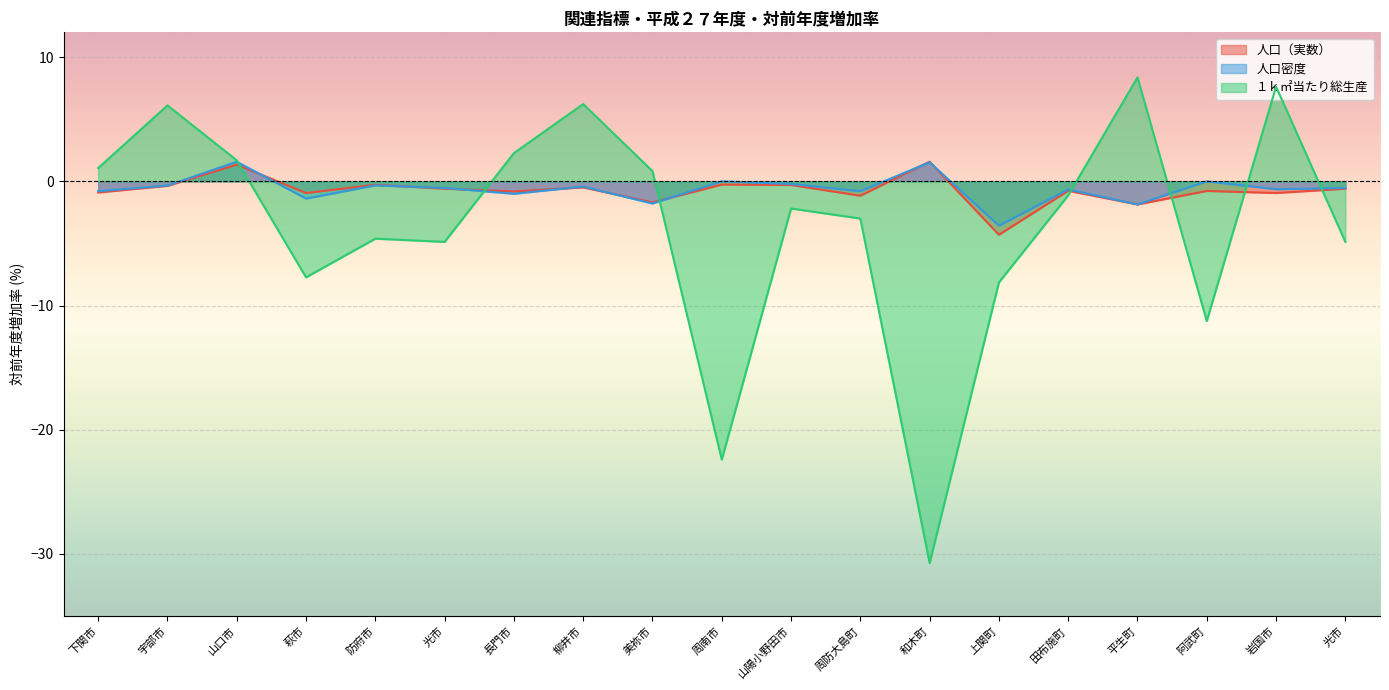

Reading left to right, transcribe all the data shown in this chart.

人口（実数）: -0.9	-0.4	1.3	-0.9	-0.3	-0.6	-0.8	-0.5	-1.7	-0.3	-0.3	-1.2	1.6	-4.3	-0.8	-1.9	-0.8	-0.9	-0.6
人口密度: -0.8	-0.3	1.6	-1.4	-0.3	-0.5	-1.0	-0.4	-1.8	0.0	-0.2	-0.8	1.5	-3.6	-0.7	-1.9	0.0	-0.6	-0.5
１ｋ㎡当たり総生産: 1.1	6.1	1.7	-7.7	-4.6	-4.9	2.3	6.2	0.8	-22.4	-2.2	-3.0	-30.7	-8.1	-1.1	8.4	-11.3	7.6	-4.9